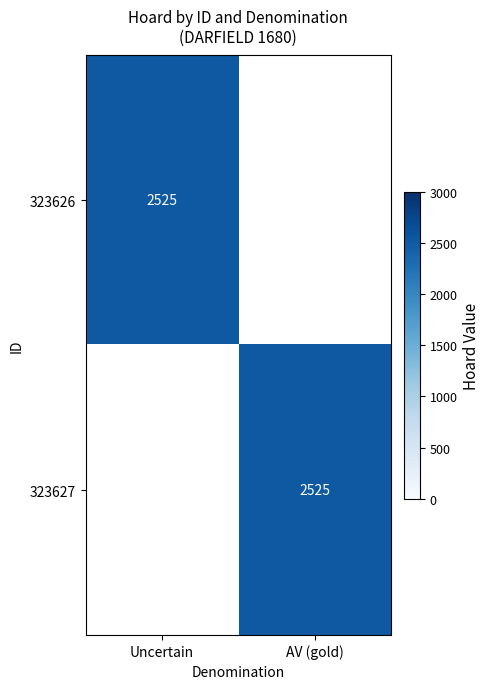

Is the value of 323626 at AV (gold) greater than the value of 323627 at AV (gold)?

No